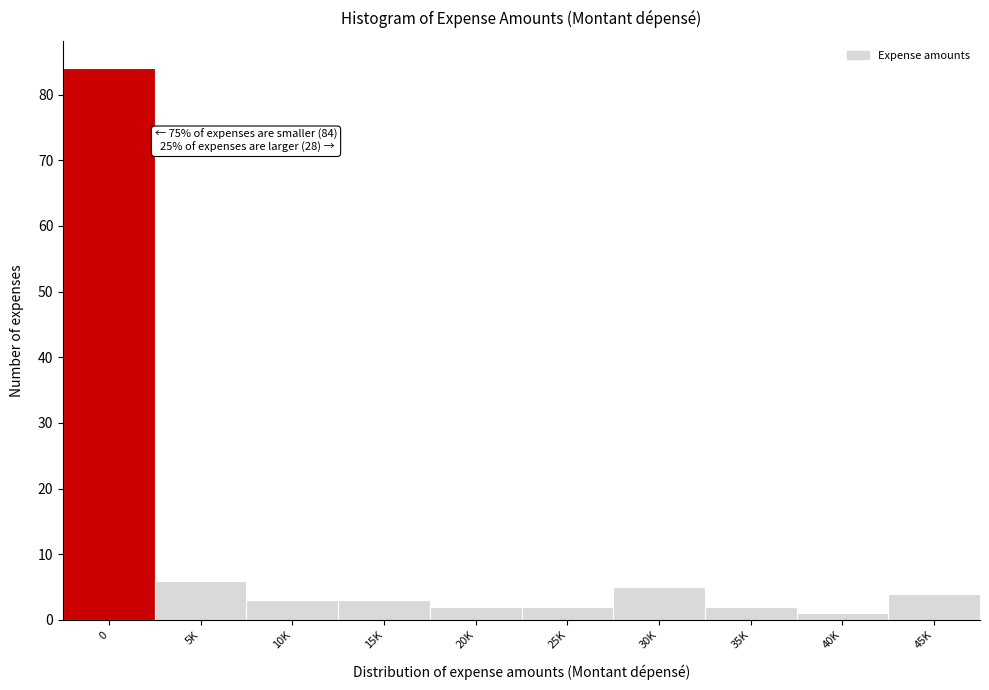

Reading left to right, extract all data points from this chart.

84	6	3	3	2	2	5	2	1	4